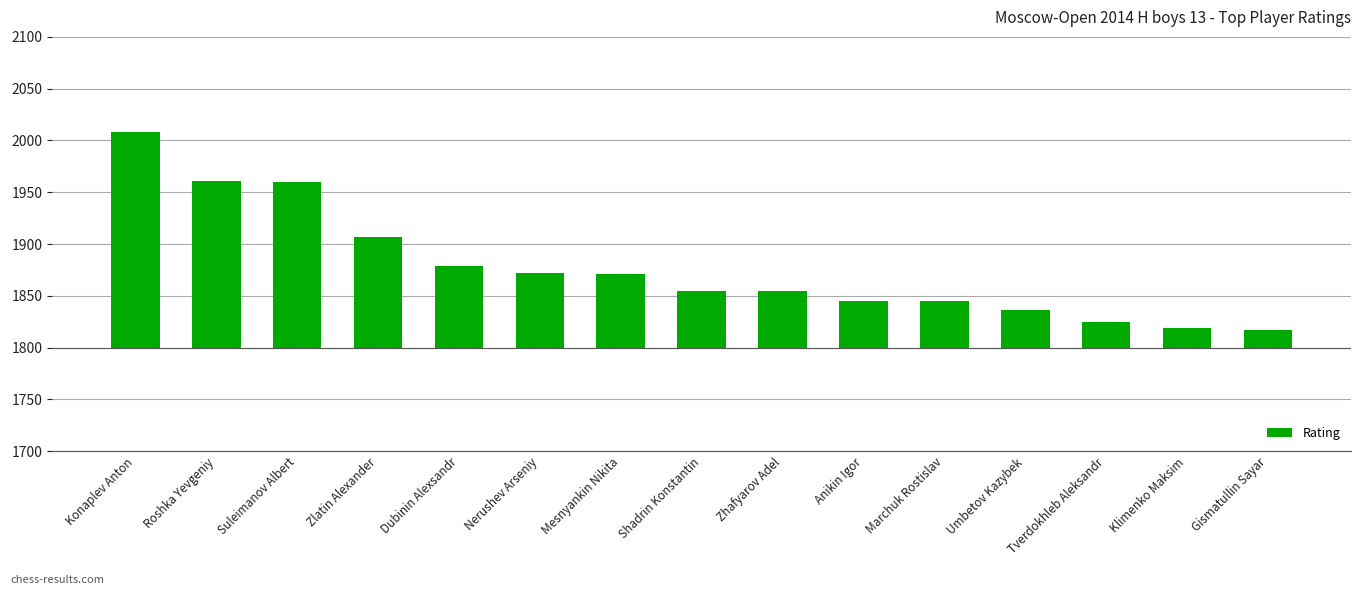

List the labels in order of value, largest first.

Konaplev Anton, Roshka Yevgeniy, Suleimanov Albert, Zlatin Alexander, Dubinin Alexsandr, Nerushev Arseniy, Mesnyankin Nikita, Shadrin Konstantin, Zhafyarov Adel, Anikin Igor, Marchuk Rostislav, Umbetov Kazybek, Tverdokhleb Aleksandr, Klimenko Maksim, Gismatullin Sayar